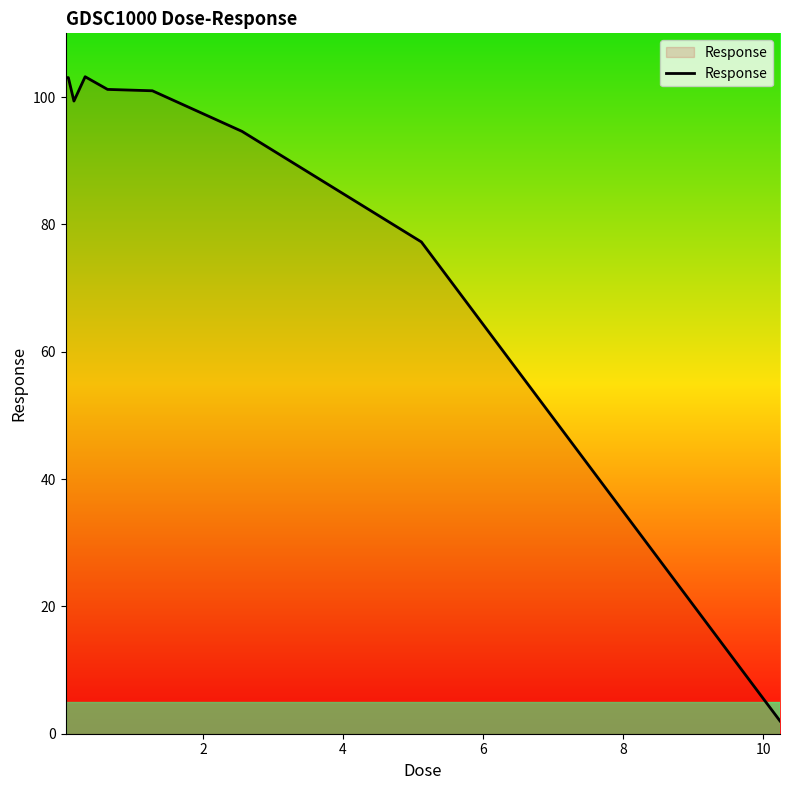

What is the maximum value shown in the chart?

103.2